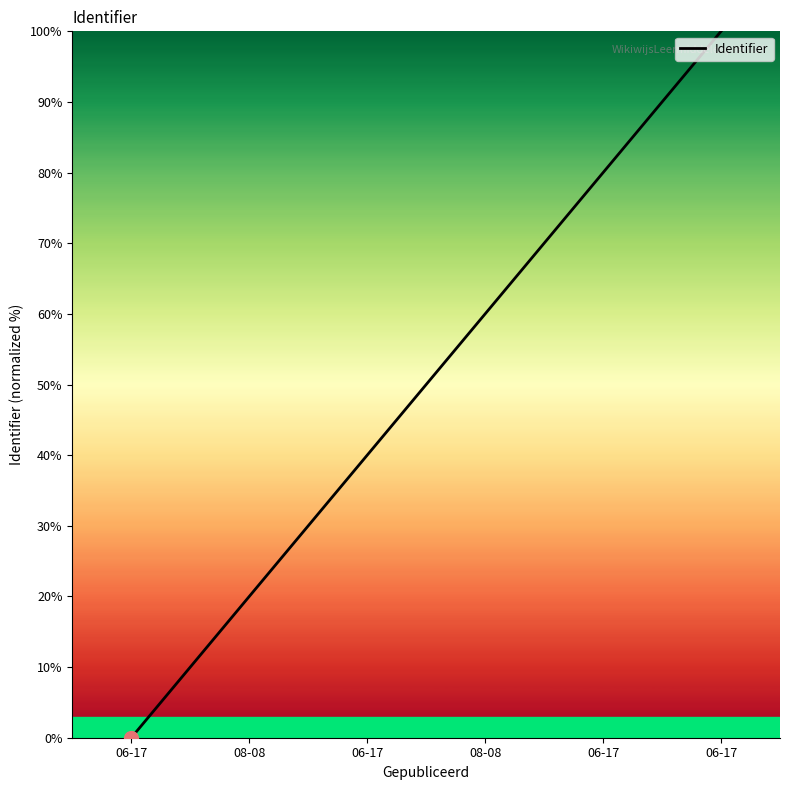

Reading right to left, what are all the values shown in this chart?

100	80	60	40	20	0